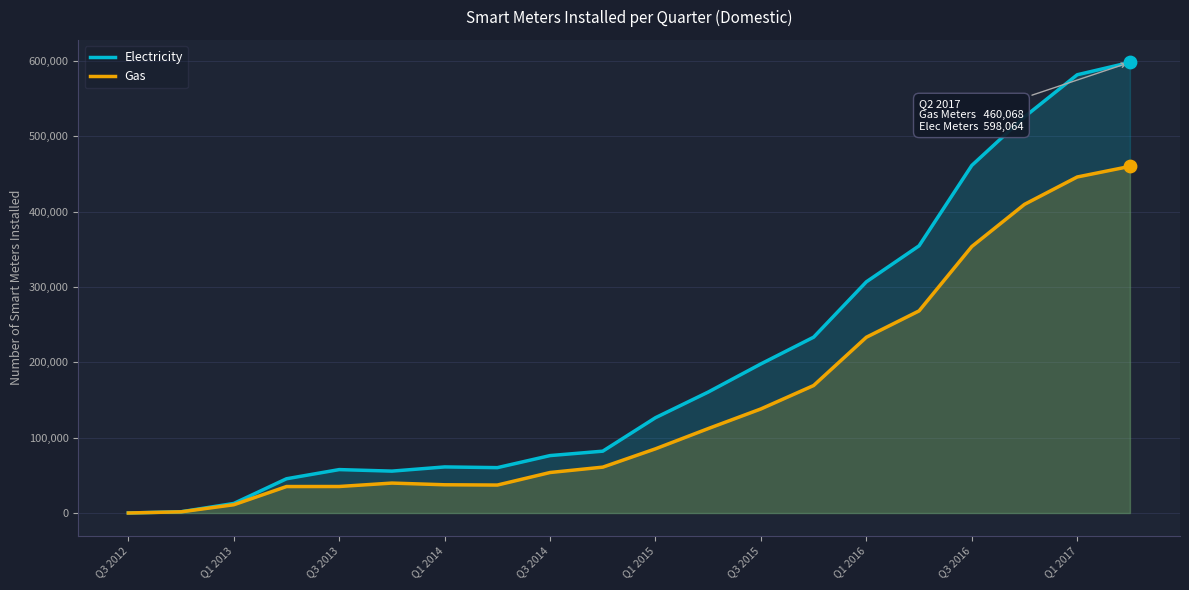

Which series has the largest total across all categories?

Electricity